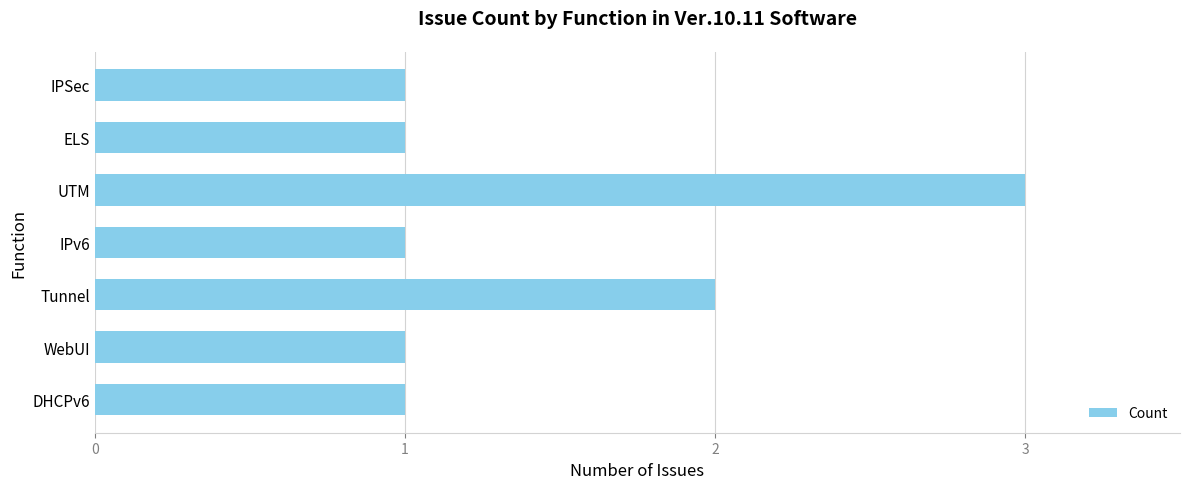

Count the number of categories in the chart.

7